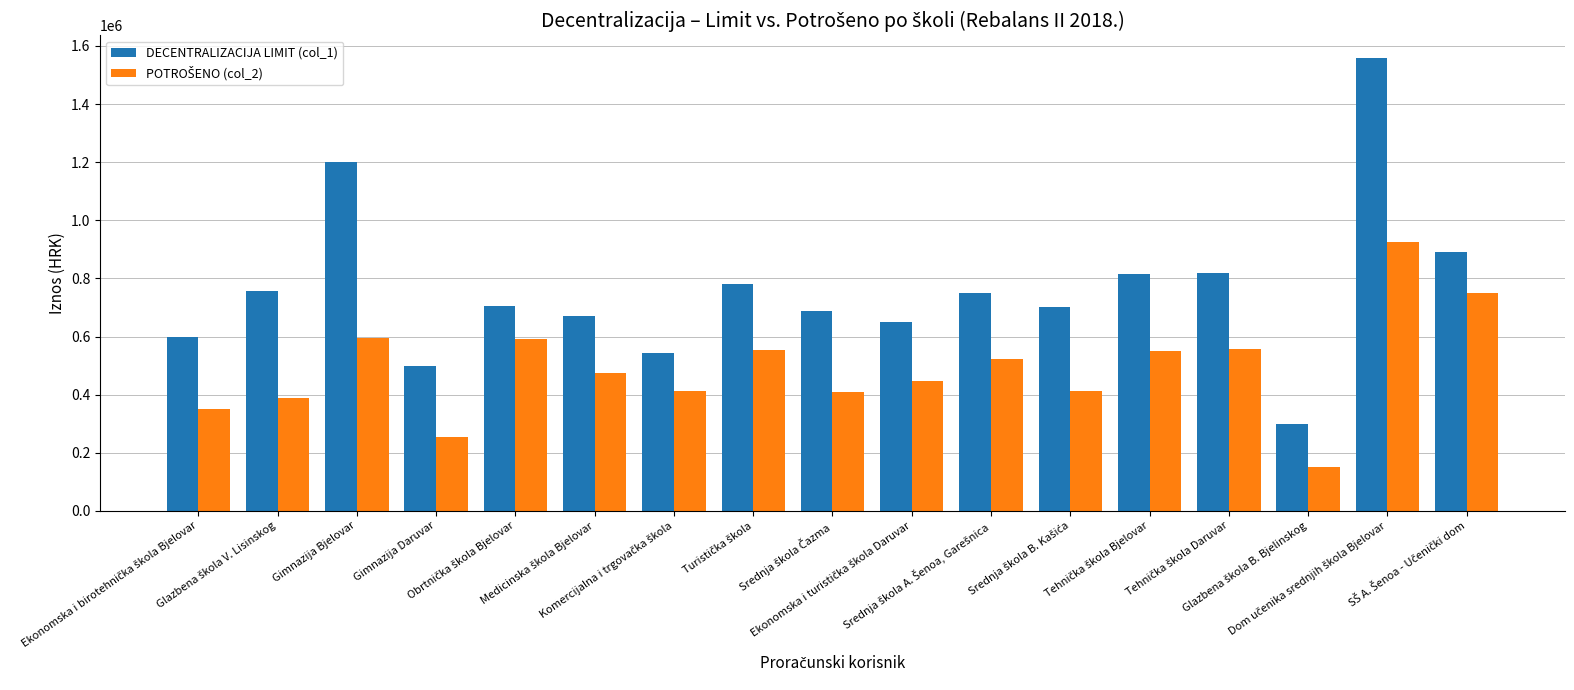

Which series has the widest spread of values?

DECENTRALIZACIJA LIMIT (col_1)